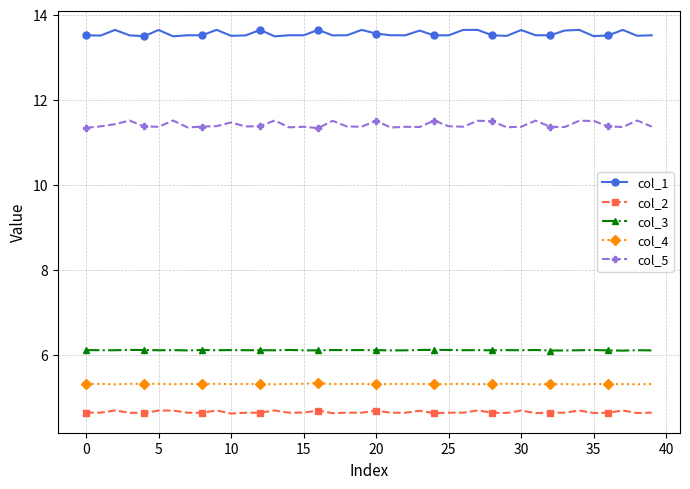

What is the minimum value for col_1?

13.5